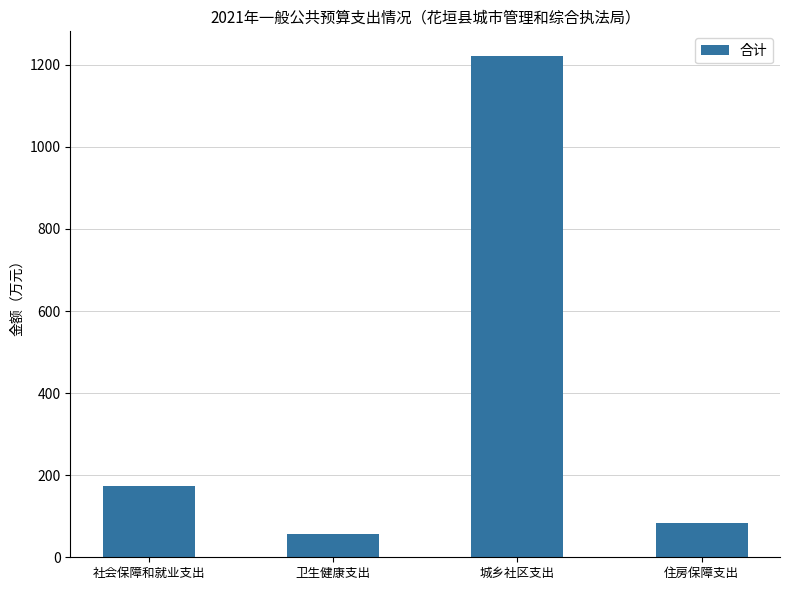

What is the change in value from 卫生健康支出 to 城乡社区支出?

+1164.7